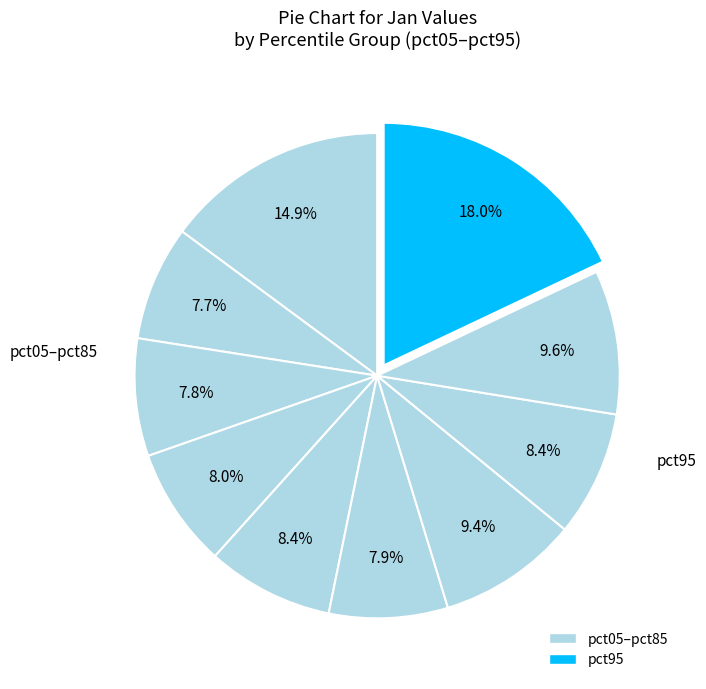

Which category has the biggest portion of the pie?

pct95